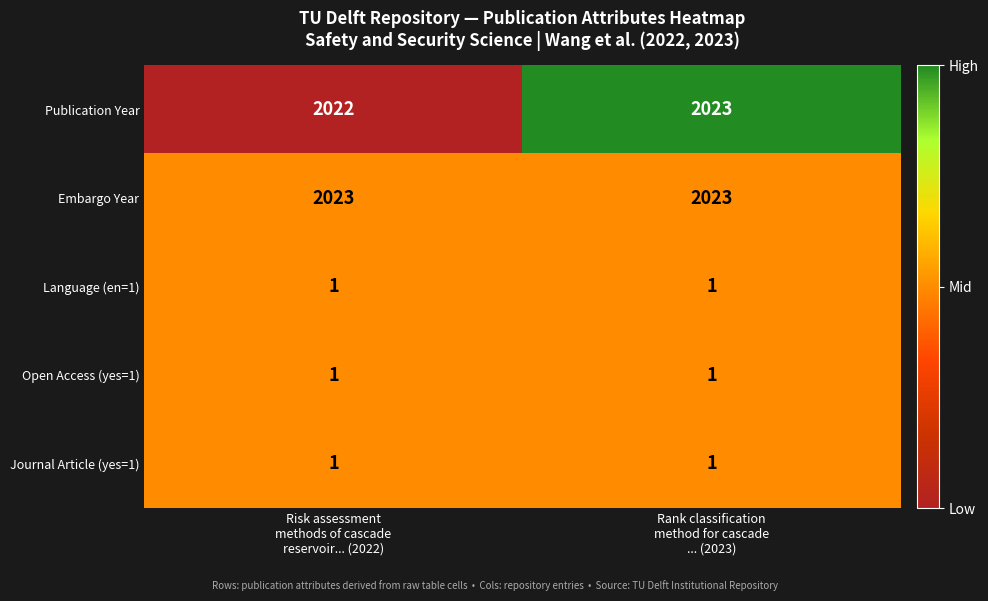

Reading left to right, transcribe all the data shown in this chart.

Publication Year: 2022	2023
Embargo Year: 2023	2023
Language (en=1): 1	1
Open Access (yes=1): 1	1
Journal Article (yes=1): 1	1